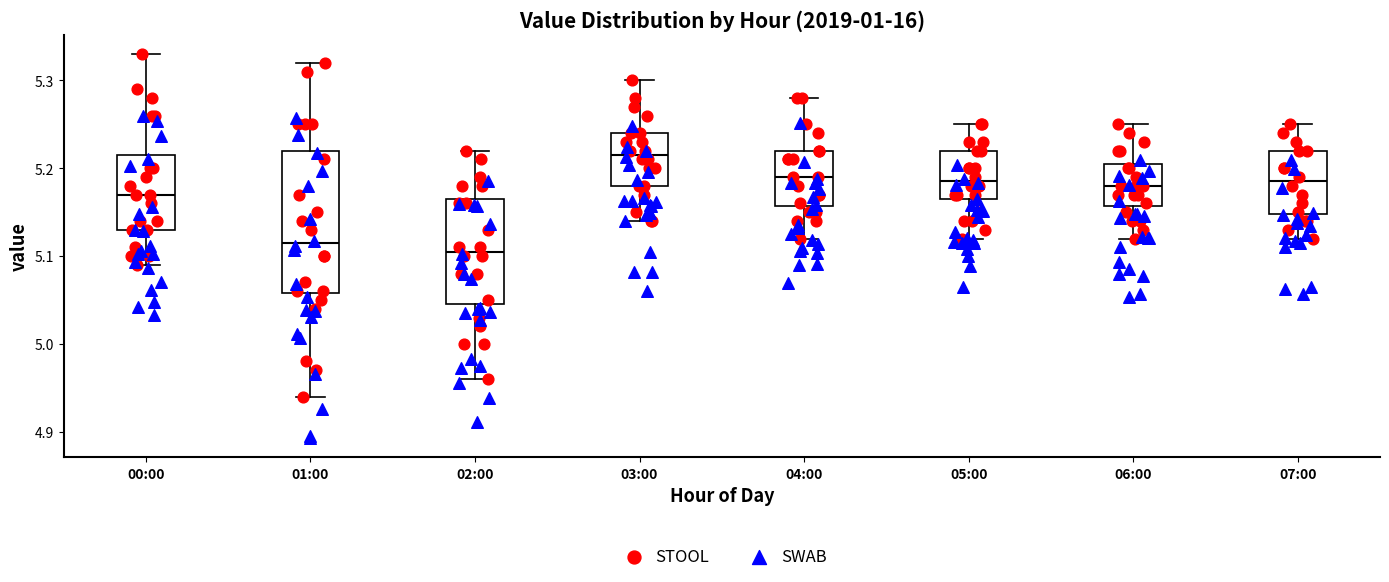

Reading left to right, transcribe this box plot: for each box, give where its median line is, the range the box spans, and where its two whiskers end, as read against the y-axis. The values are not printed on the chart, so give them approximately, as read against the axis.

00:00: median 5.17, box 5.13 to 5.22, whiskers 5.09 to 5.33
01:00: median 5.12, box 5.06 to 5.22, whiskers 4.94 to 5.32
02:00: median 5.11, box 5.05 to 5.17, whiskers 4.96 to 5.22
03:00: median 5.22, box 5.18 to 5.24, whiskers 5.14 to 5.30
04:00: median 5.19, box 5.16 to 5.22, whiskers 5.12 to 5.28
05:00: median 5.19, box 5.17 to 5.22, whiskers 5.12 to 5.25
06:00: median 5.18, box 5.16 to 5.21, whiskers 5.12 to 5.25
07:00: median 5.19, box 5.15 to 5.22, whiskers 5.12 to 5.25